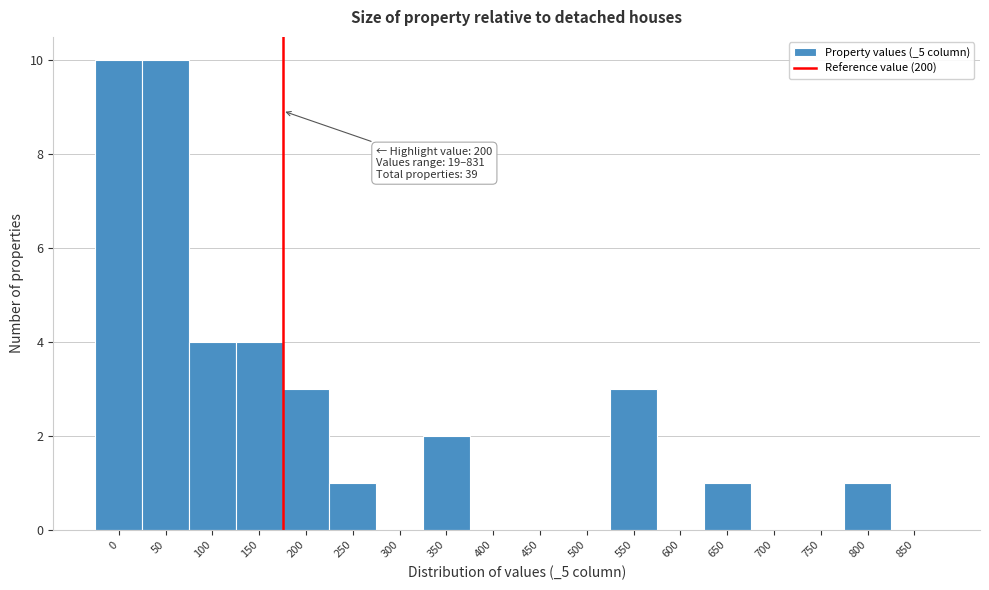

Reading left to right, what are all the values shown in this chart?

0=10	50=10	100=4	150=4	200=3	250=1	300=0	350=2	400=0	450=0	500=0	550=3	600=0	650=1	700=0	750=0	800=1	850=0